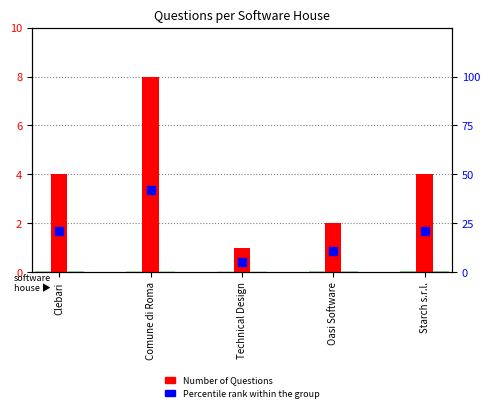

What are all the series names shown in the legend?

Number of Questions, Percentile rank within the group